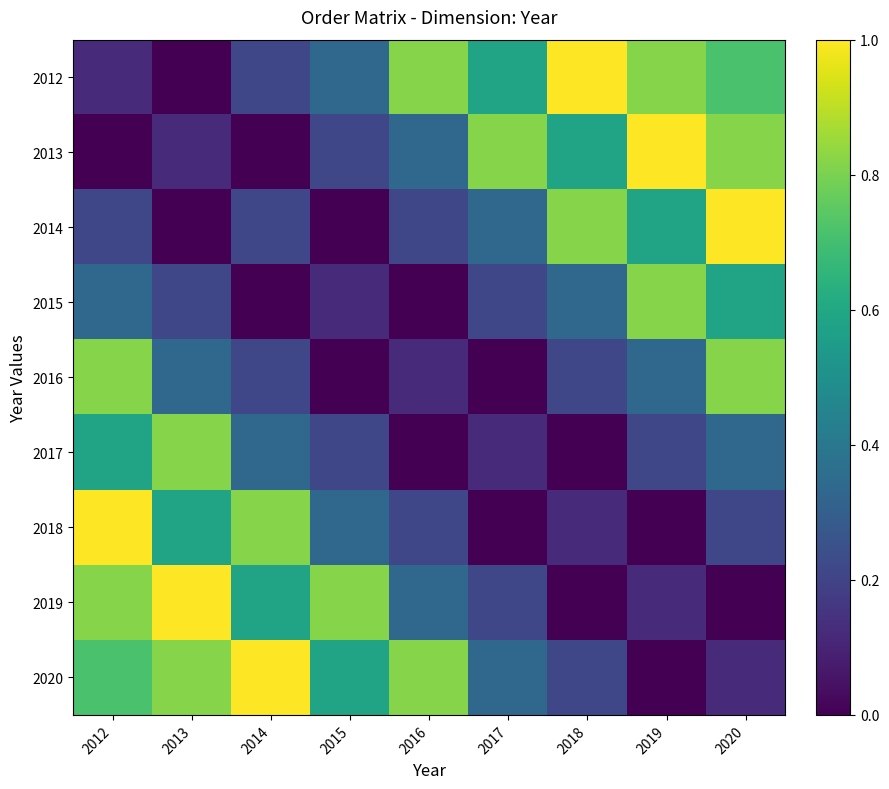

List the series in order of their peak value, highest first.

2012, 2013, 2014, 2018, 2019, 2020, 2015, 2016, 2017